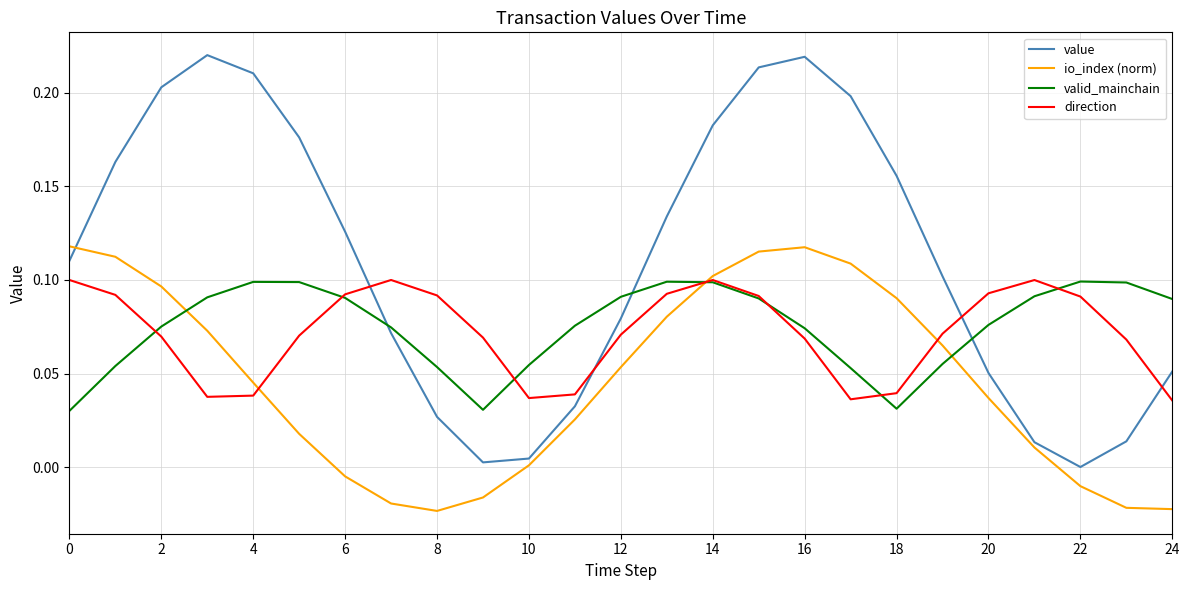

Which series has the largest total across all categories?

value